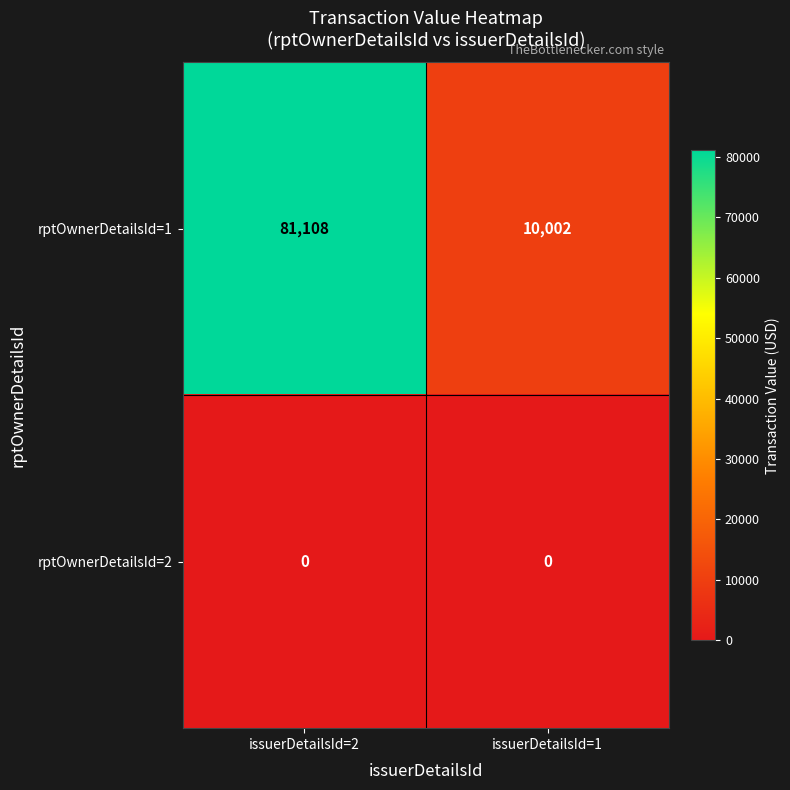

What is the difference between the highest and lowest values at issuerDetailsId=2?

81108